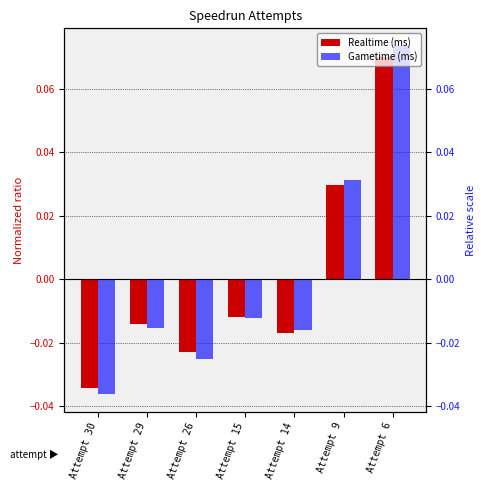

At which label is Realtime (ms) closest to 0?

Attempt 15